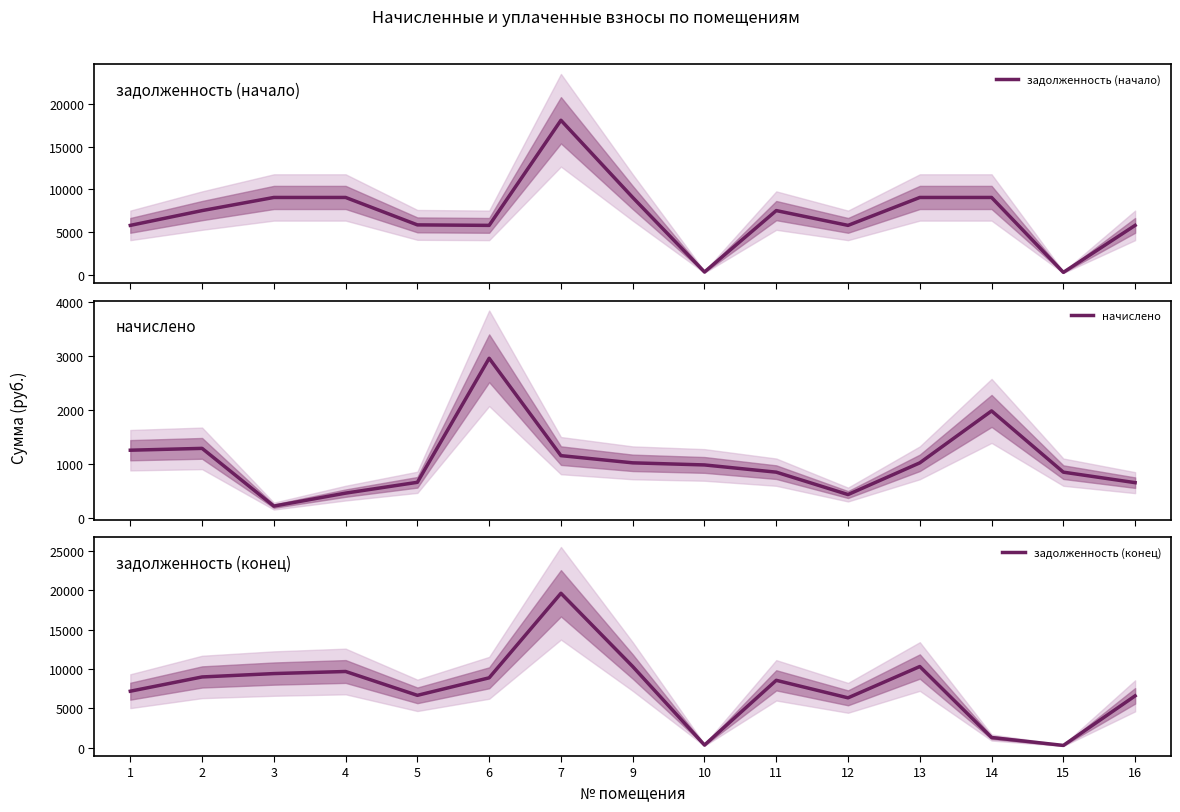

At 5, list the series in order from largest to smallest.

задолженность (конец), задолженность (начало), начислено